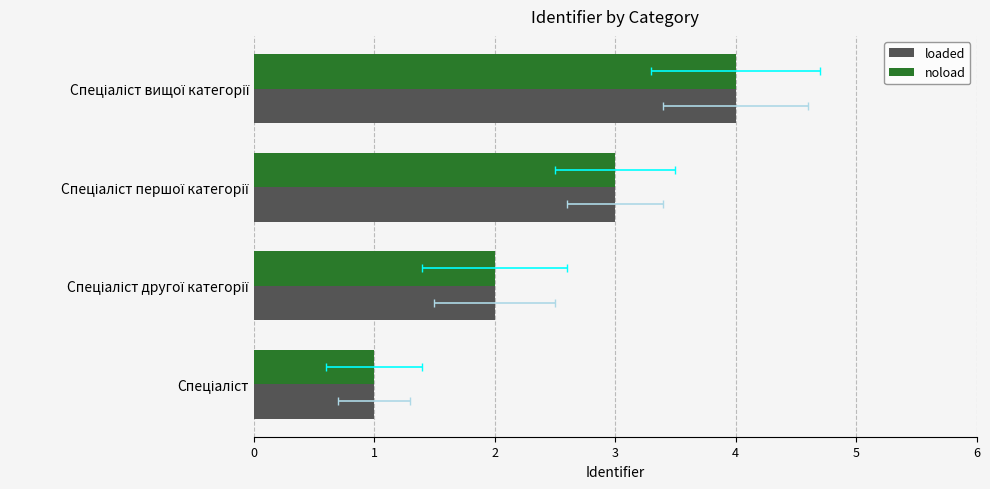

At how many categories does at least one series exceed 2?

2